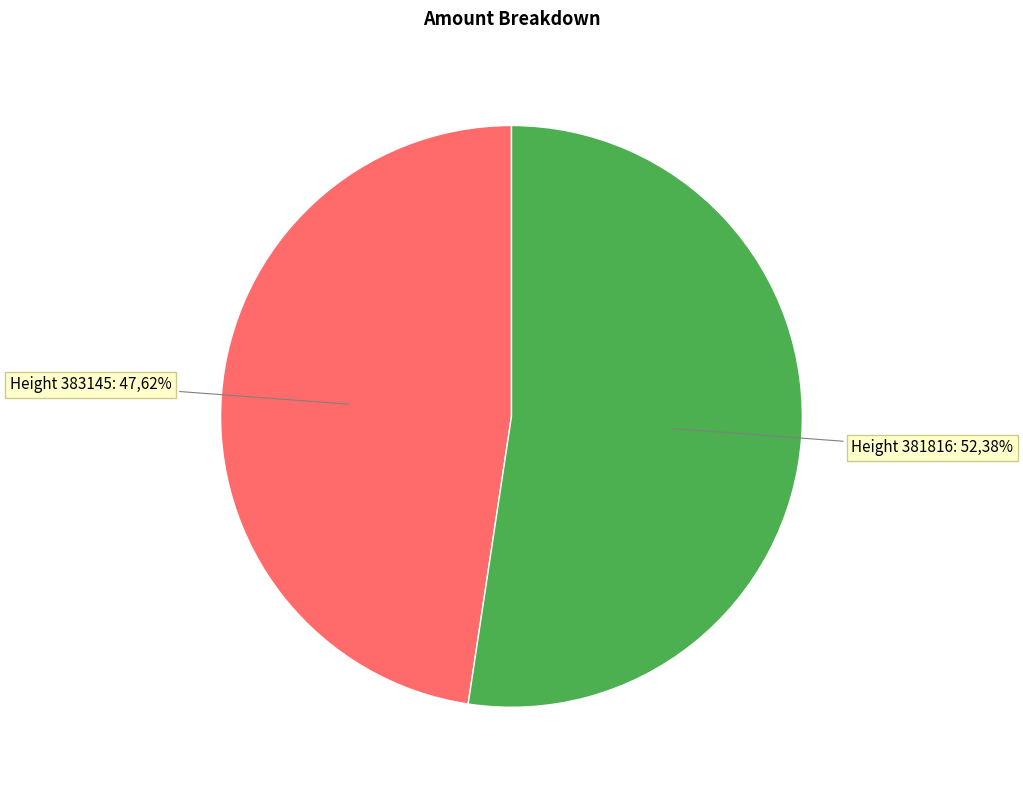

To the nearest percent, what is the combined percentage of 383145 and 381816?

100%